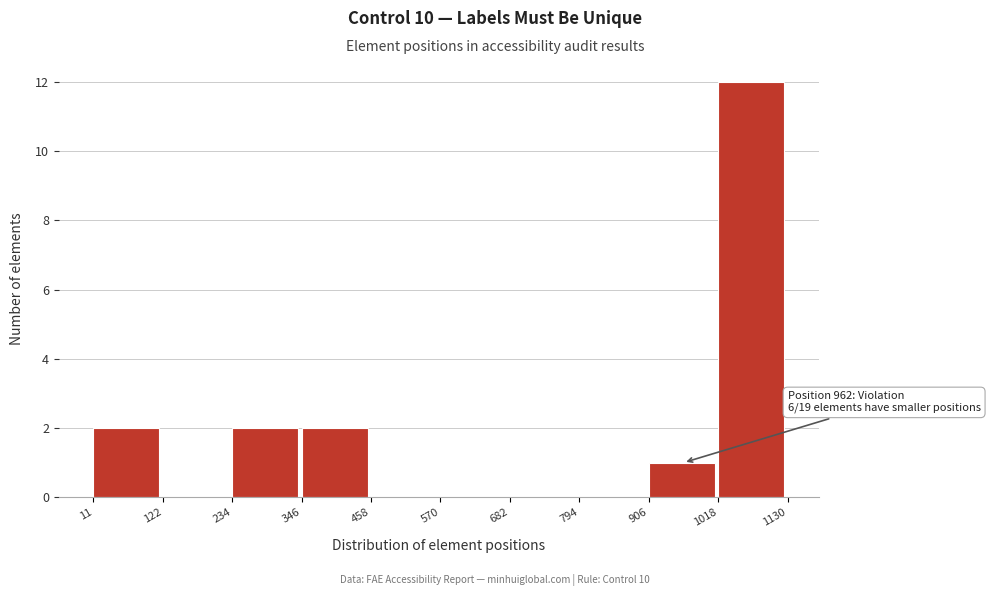

Over which range of the x-axis is the bar tallest?

1018 to 1130